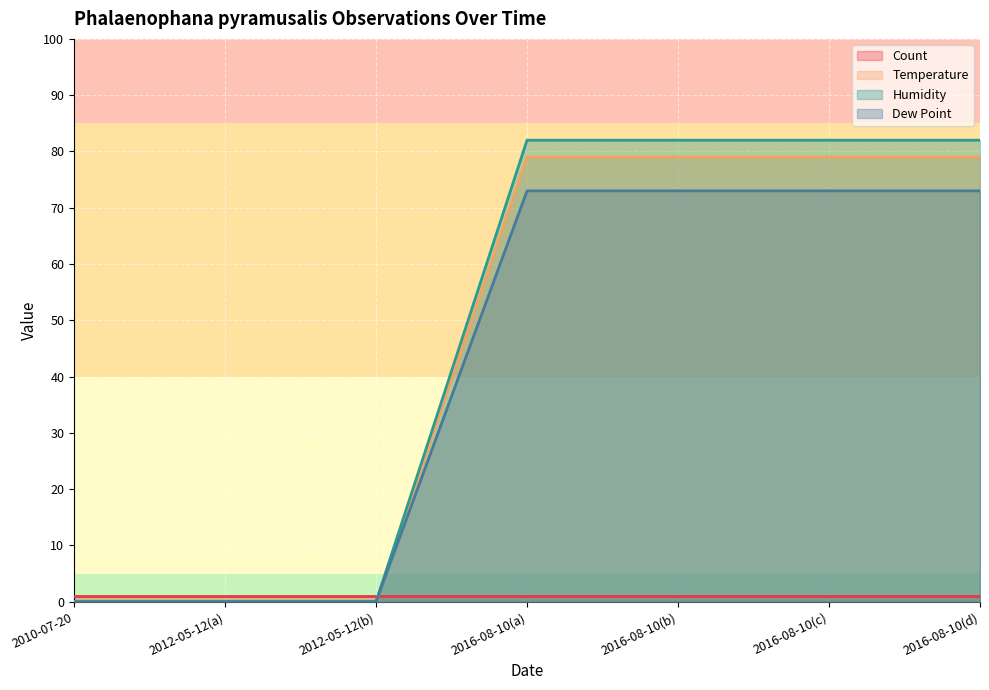

Which series changed the most between 2012-05-12(b) and 2016-08-10(c)?

Humidity